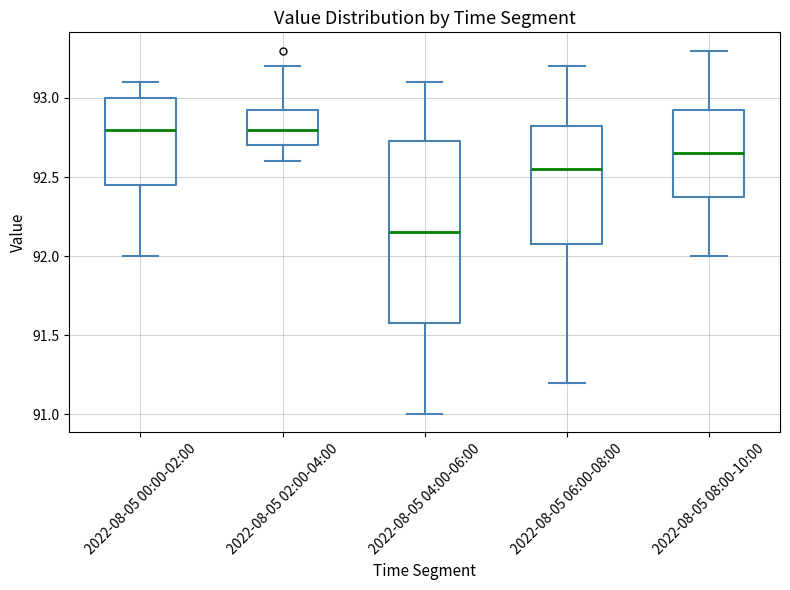

Which box is the tallest, from its lower edge to its upper edge?

2022-08-05 04:00-06:00